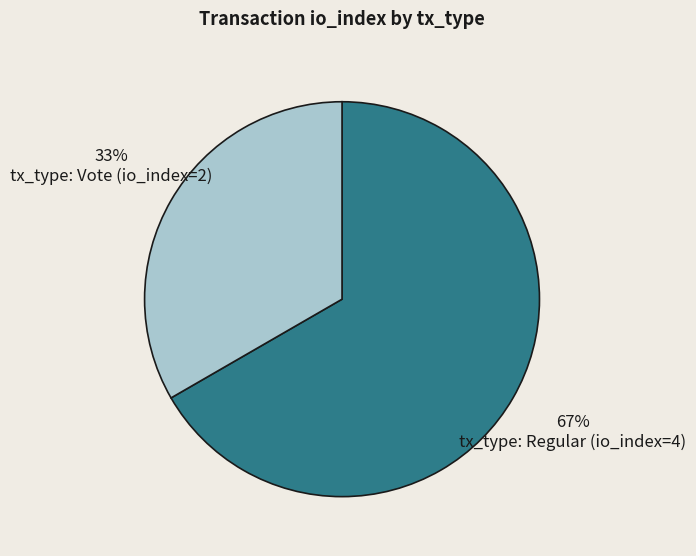

What is the largest slice in the pie chart?

tx_type: Regular (io_index=4)